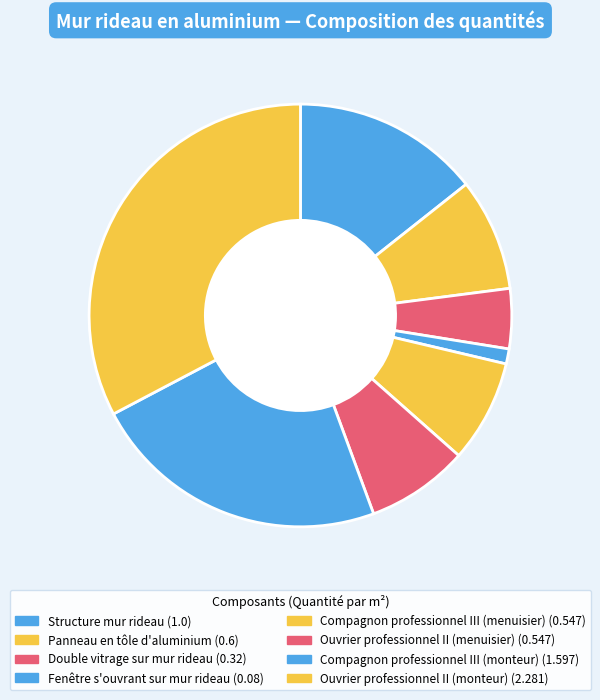

Count the number of slices in the pie.

8